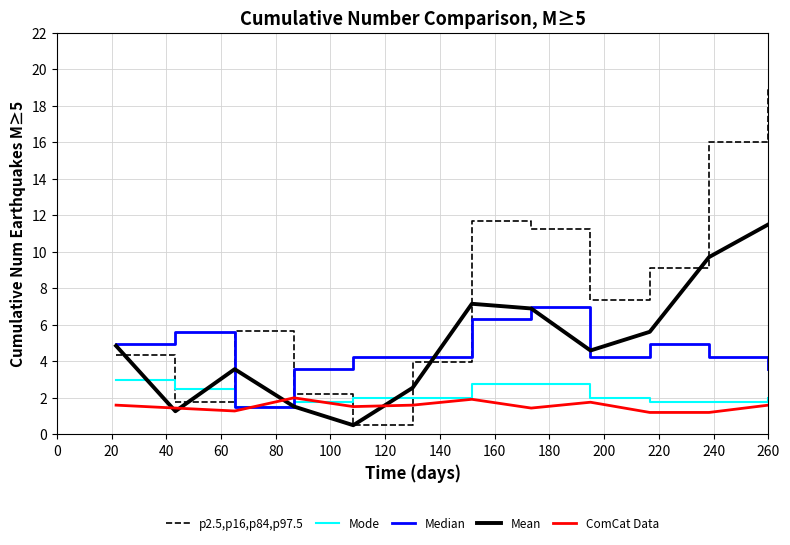

Does the chart display data point markers on the line(s)?

No